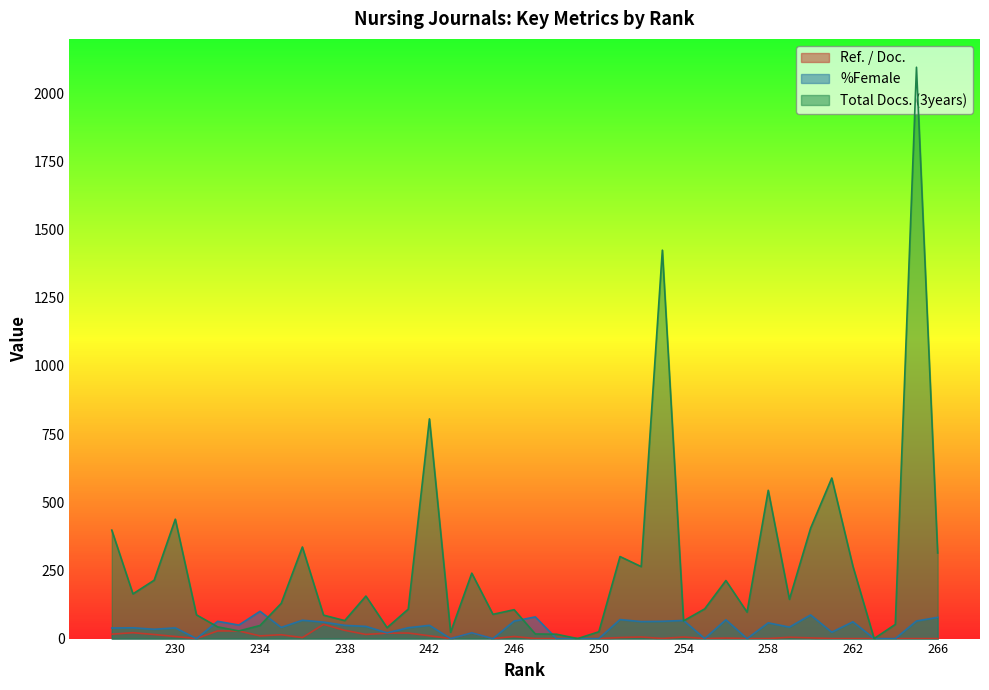

Which series ends up on top after the final intersection of %Female and Total Docs. (3years)?

Total Docs. (3years)